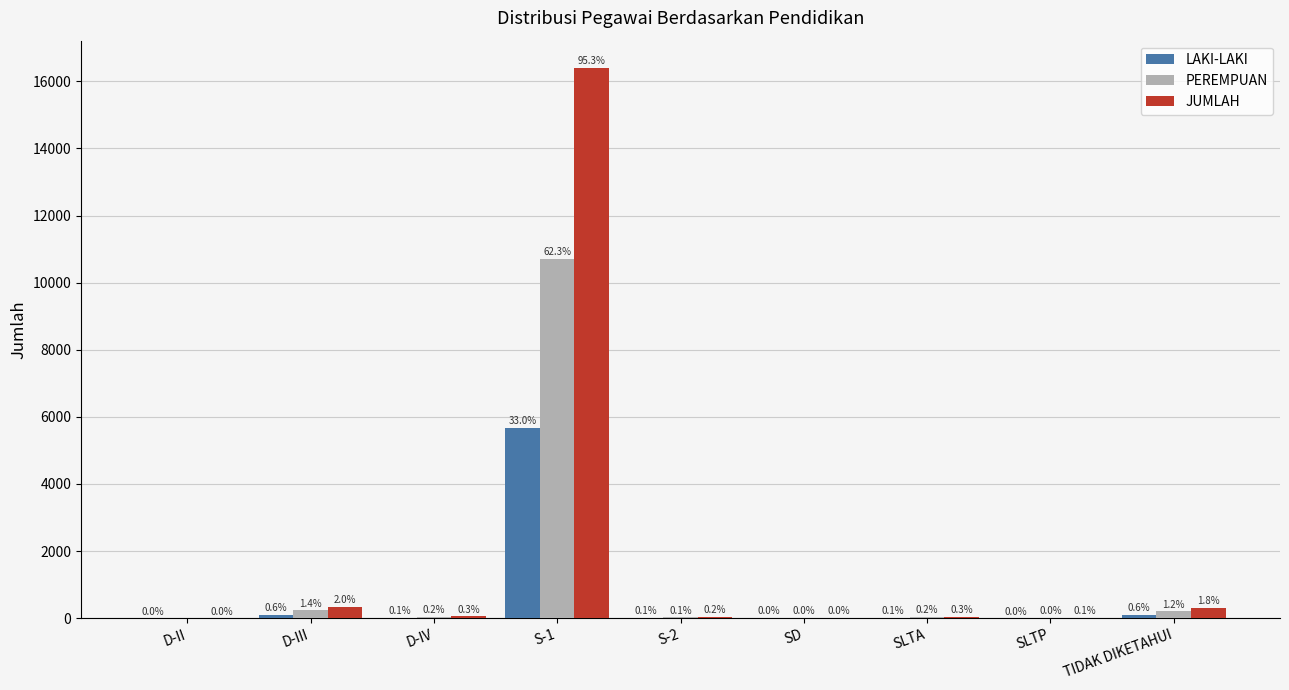

The value of JUMLAH at SLTA is 49. True or false?

True